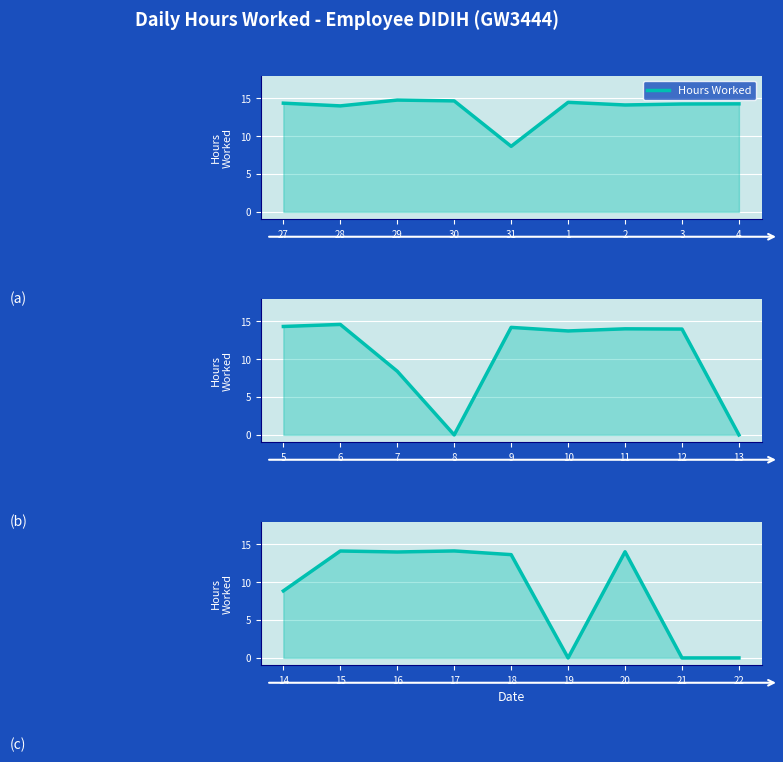

What is the sum of the values at 14 and 18?

22.5